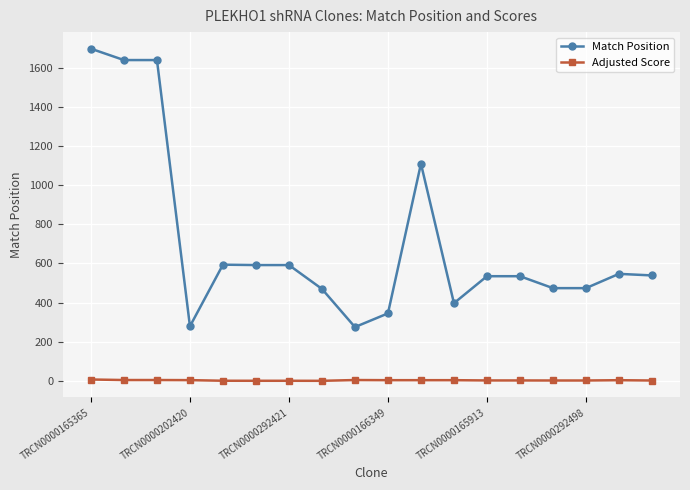

Which series has the largest total across all categories?

Match Position